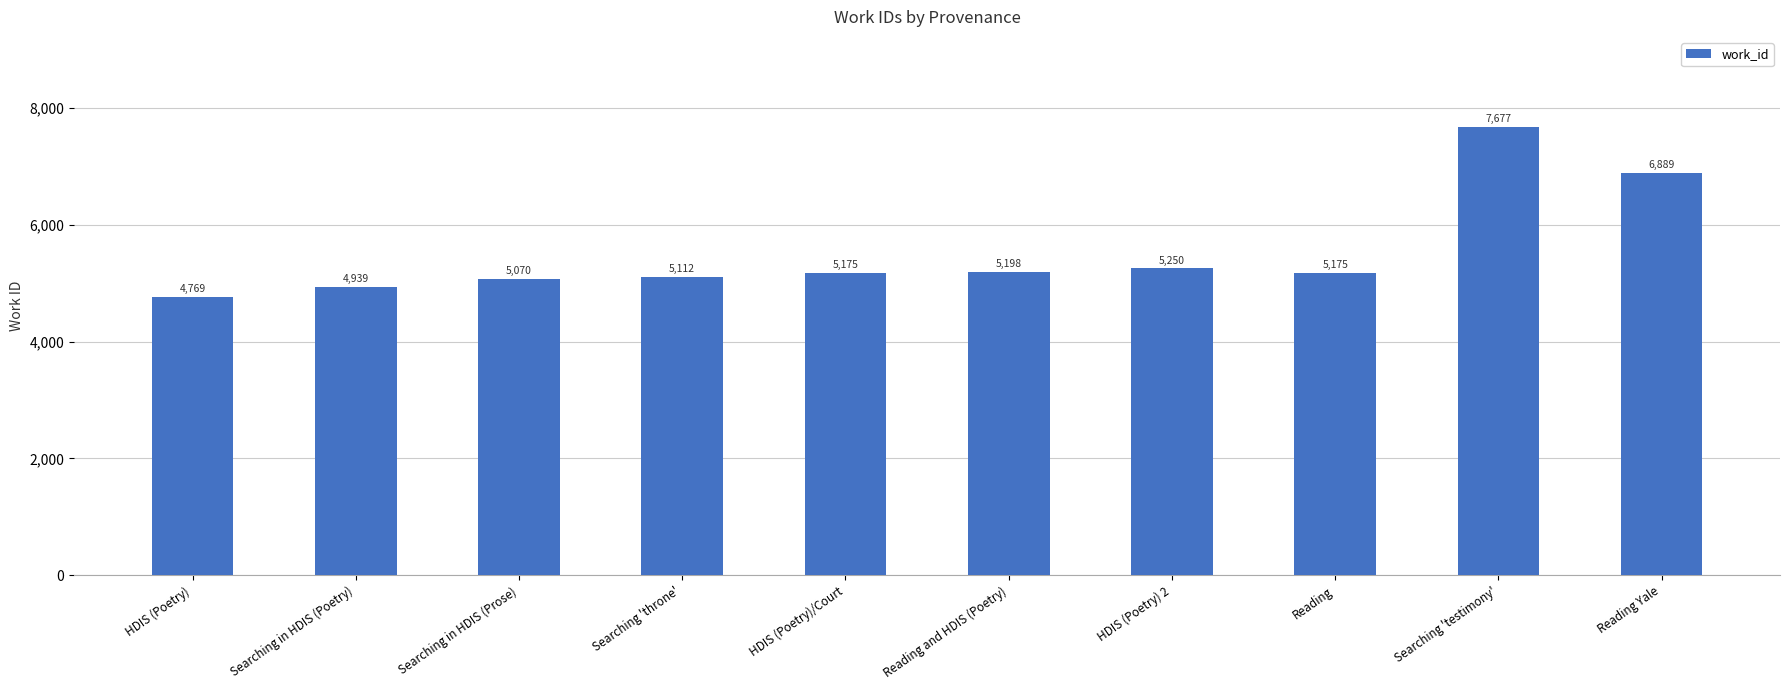

What is the value of the 4th bar from the left?

5112